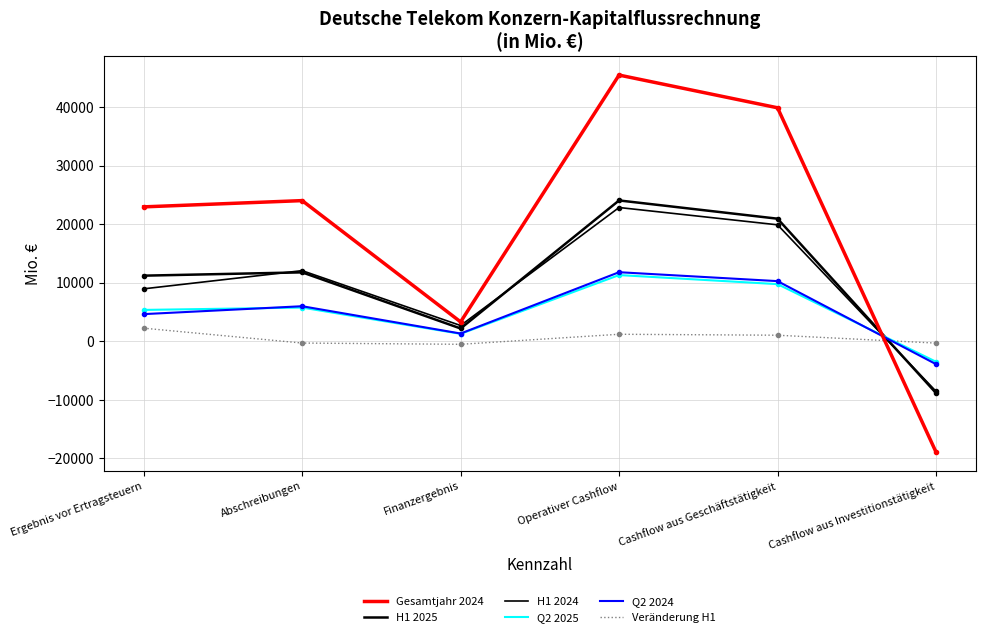

Reading right to left, transcribe all the data shown in this chart.

Gesamtjahr 2024: Cashflow aus Investitionstätigkeit=-18900	Cashflow aus Geschäftstätigkeit=39874	Operativer Cashflow=45460	Finanzergebnis=3319	Abschreibungen=24027	Ergebnis vor Ertragsteuern=22958
H1 2025: Cashflow aus Investitionstätigkeit=-8824	Cashflow aus Geschäftstätigkeit=20939	Operativer Cashflow=24056	Finanzergebnis=2195	Abschreibungen=11777	Ergebnis vor Ertragsteuern=11213
H1 2024: Cashflow aus Investitionstätigkeit=-8525	Cashflow aus Geschäftstätigkeit=19894	Operativer Cashflow=22848	Finanzergebnis=2701	Abschreibungen=12070	Ergebnis vor Ertragsteuern=8965
Q2 2025: Cashflow aus Investitionstätigkeit=-3484	Cashflow aus Geschäftstätigkeit=9767	Operativer Cashflow=11315	Finanzergebnis=1278	Abschreibungen=5764	Ergebnis vor Ertragsteuern=5364
Q2 2024: Cashflow aus Investitionstätigkeit=-3895	Cashflow aus Geschäftstätigkeit=10280	Operativer Cashflow=11803	Finanzergebnis=1334	Abschreibungen=5996	Ergebnis vor Ertragsteuern=4646
Veränderung H1: Cashflow aus Investitionstätigkeit=-299	Cashflow aus Geschäftstätigkeit=1045	Operativer Cashflow=1208	Finanzergebnis=-506	Abschreibungen=-293	Ergebnis vor Ertragsteuern=2248